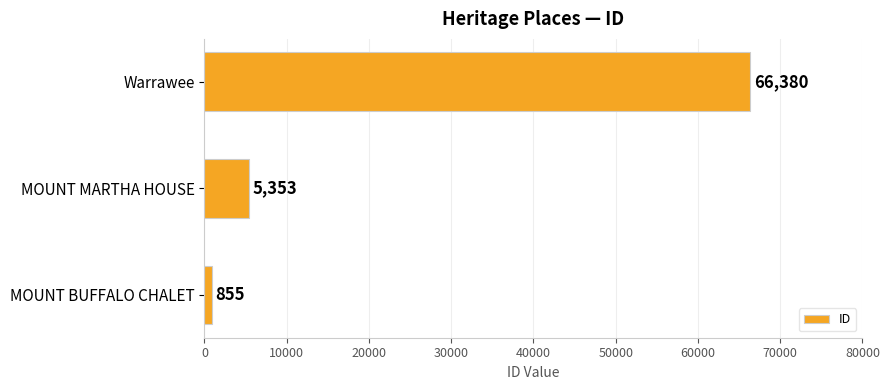

Between Warrawee and MOUNT MARTHA HOUSE, which is larger?

Warrawee